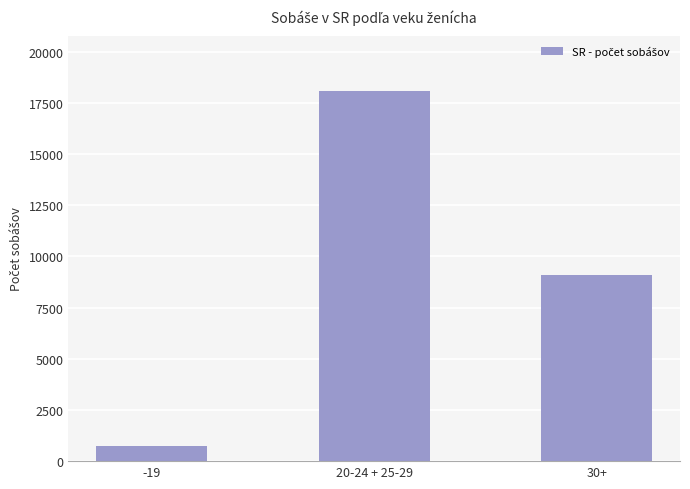

Does the chart contain any negative values?

No